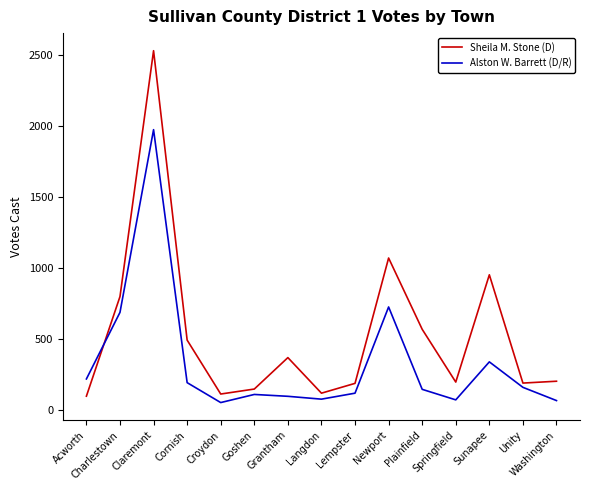

Which series has the largest total across all categories?

Sheila M. Stone (D)